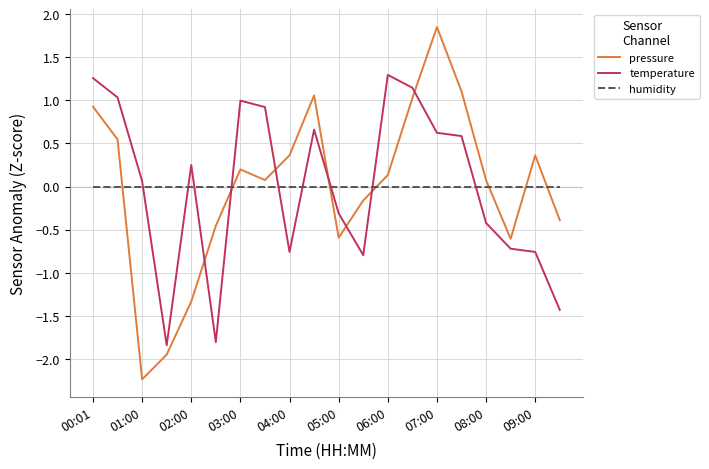

Rank the series by their maximum value, from lowest to highest.

humidity, temperature, pressure